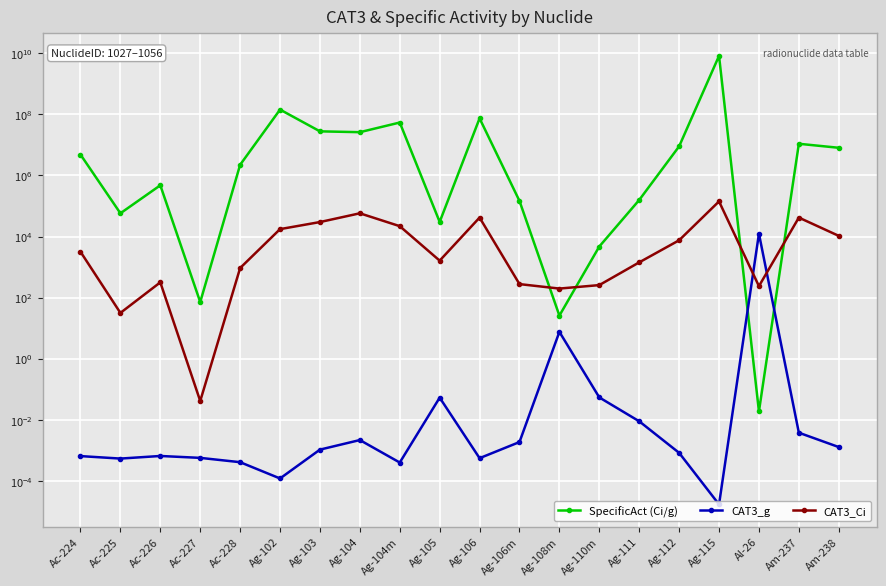

What is the total value across all series at Am-238?

8070600.0